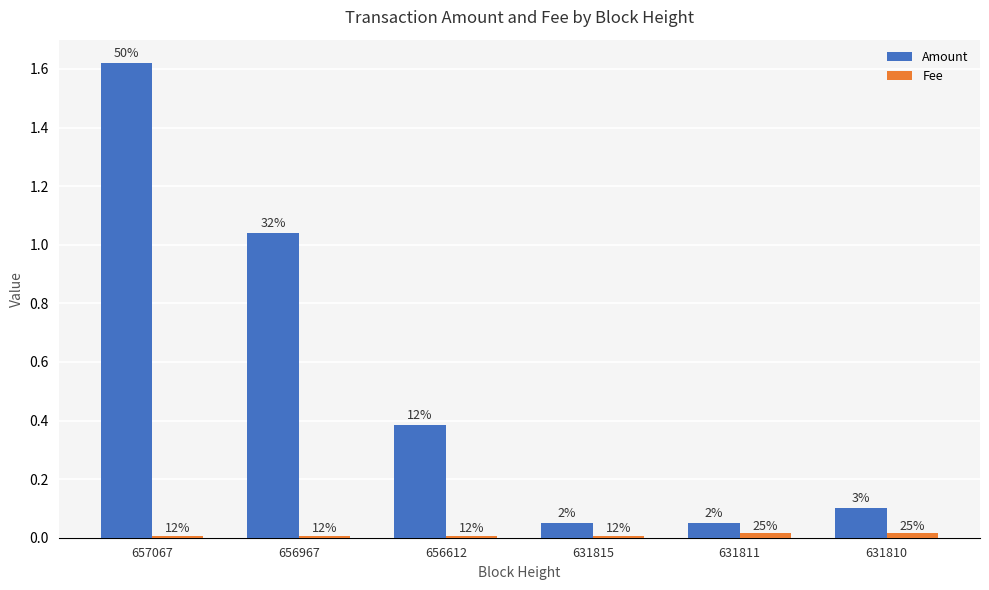

Reading left to right, list all the values displayed in this chart.

Amount: 1.6	1.0	0.4	0.1	0.1	0.1
Fee: 0.0	0.0	0.0	0.0	0.0	0.0